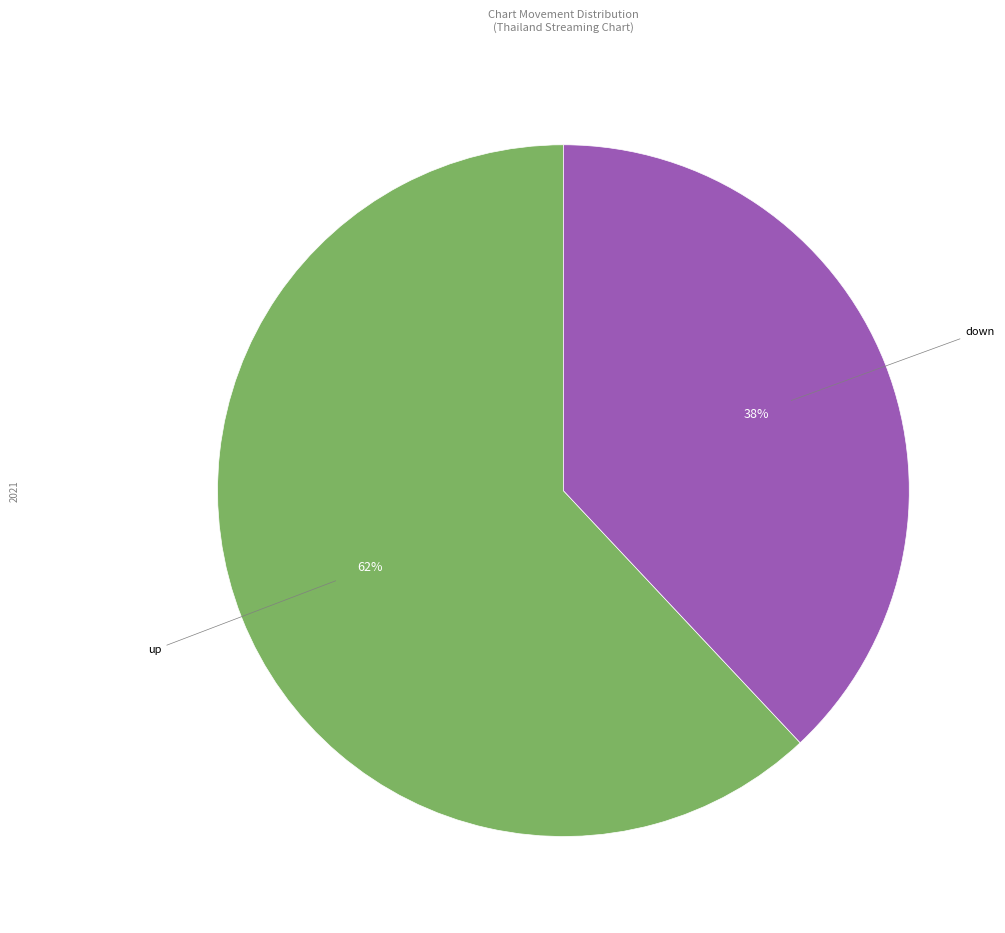

To the nearest percent, what is the combined percentage of up and down?

100%